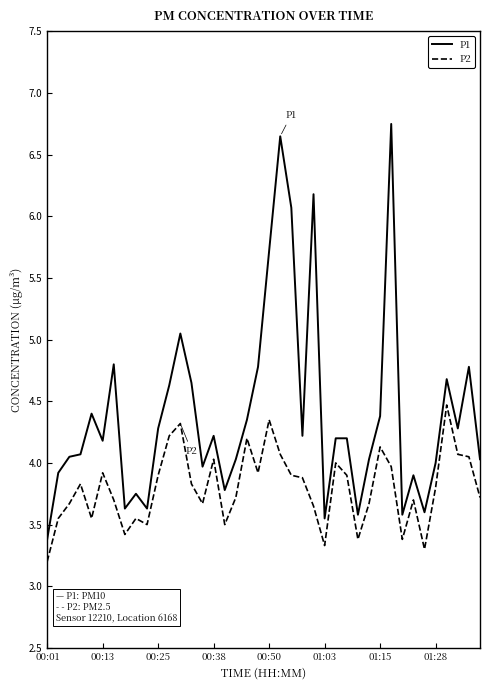

True or false: P1 and P2 intersect in this chart.

False